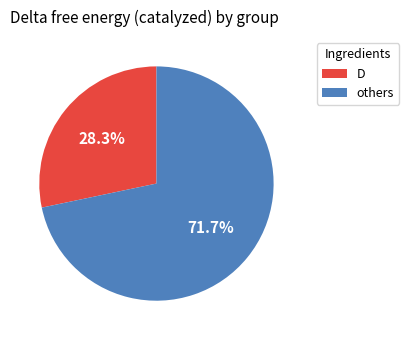

Does any single category account for the majority?

Yes